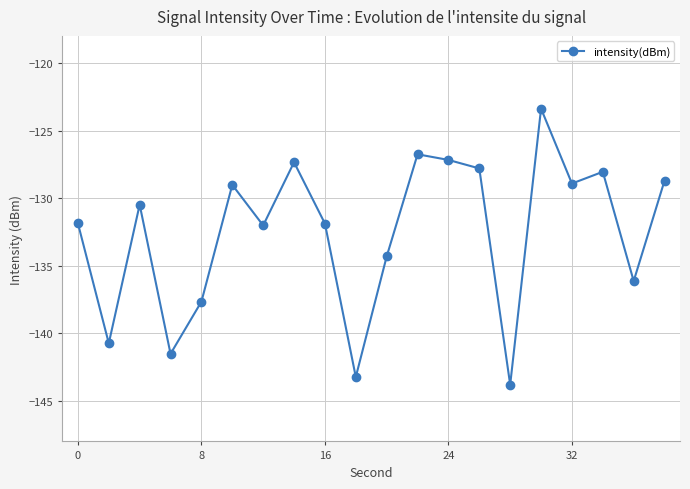

What is the average value?

-132.5